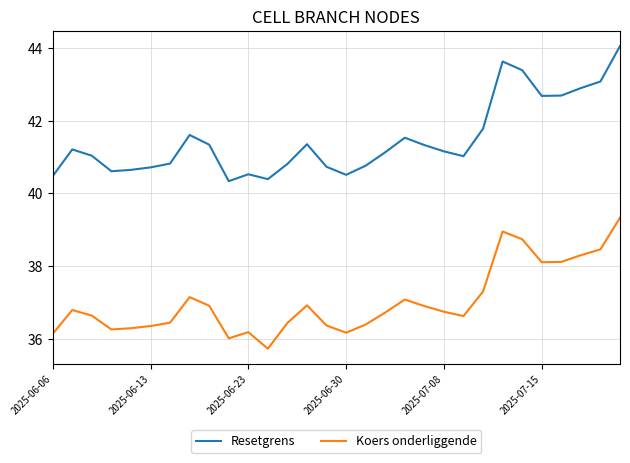

Which series has the largest range (max minus min)?

Resetgrens